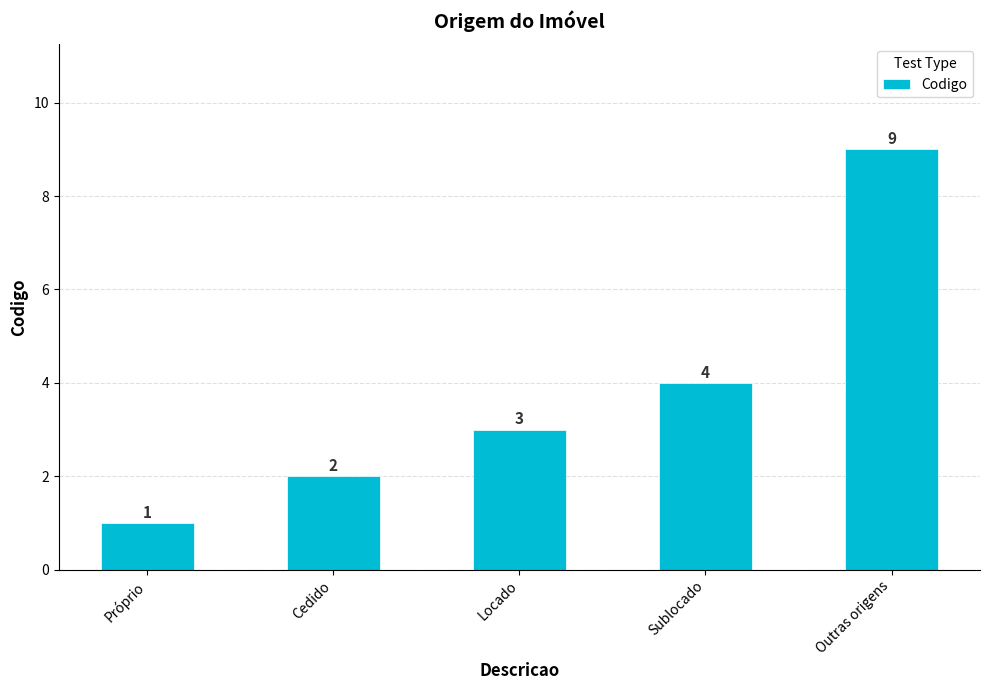

What is the difference between the maximum and minimum values?

8